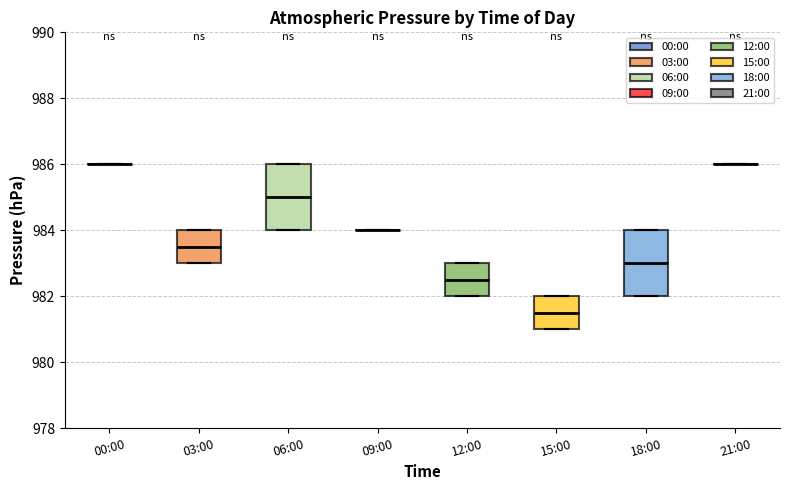

Reading left to right, transcribe this box plot: for each box, give where its median line is, the range the box spans, and where its two whiskers end, as read against the y-axis. The values are not printed on the chart, so give them approximately, as read against the axis.

00:00: box collapsed to a line at 986.0, whiskers 986.0 to 986.0
03:00: median 983.6, box 983.0 to 984.0, whiskers 983.0 to 984.0
06:00: median 985.0, box 984.0 to 986.0, whiskers 984.0 to 986.0
09:00: box collapsed to a line at 984.0, whiskers 984.0 to 984.0
12:00: median 982.6, box 982.0 to 983.0, whiskers 982.0 to 983.0
15:00: median 981.6, box 981.0 to 982.0, whiskers 981.0 to 982.0
18:00: median 983.0, box 982.0 to 984.0, whiskers 982.0 to 984.0
21:00: box collapsed to a line at 986.0, whiskers 986.0 to 986.0